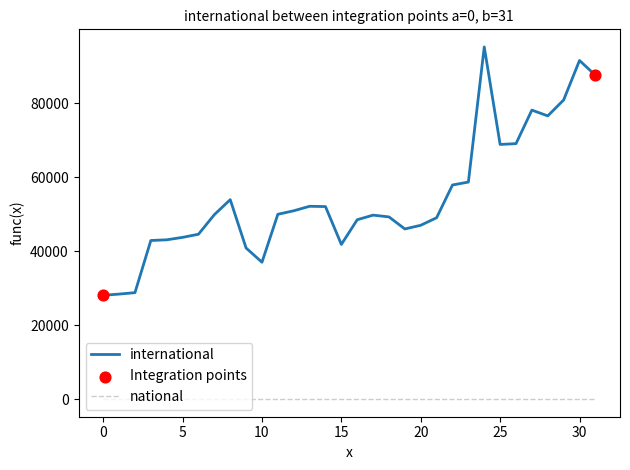

Which series has the widest spread of values?

international